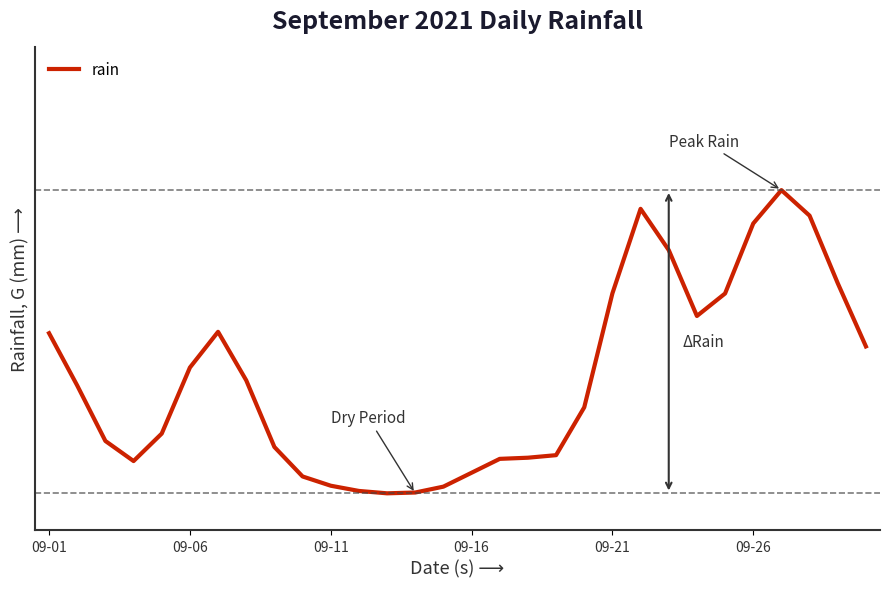

Reading left to right, list all the values displayed in this chart.

9.1	6.1	3.0	1.9	3.4	7.1	9.1	6.4	2.7	1.0	0.5	0.2	0.1	0.1	0.4	1.2	2.0	2.1	2.2	4.9	11.3	16.0	13.7	10.0	11.3	15.2	17.1	15.6	11.9	8.3